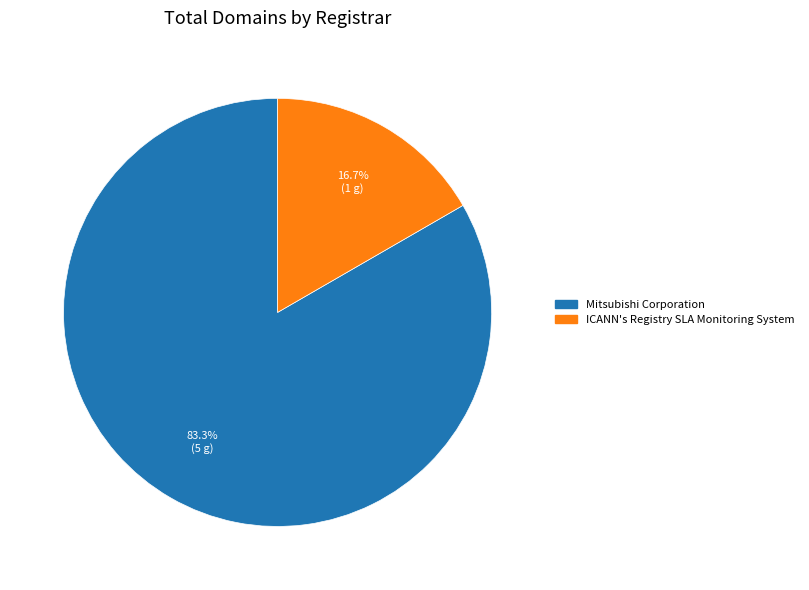

How many slices are in this pie chart?

2